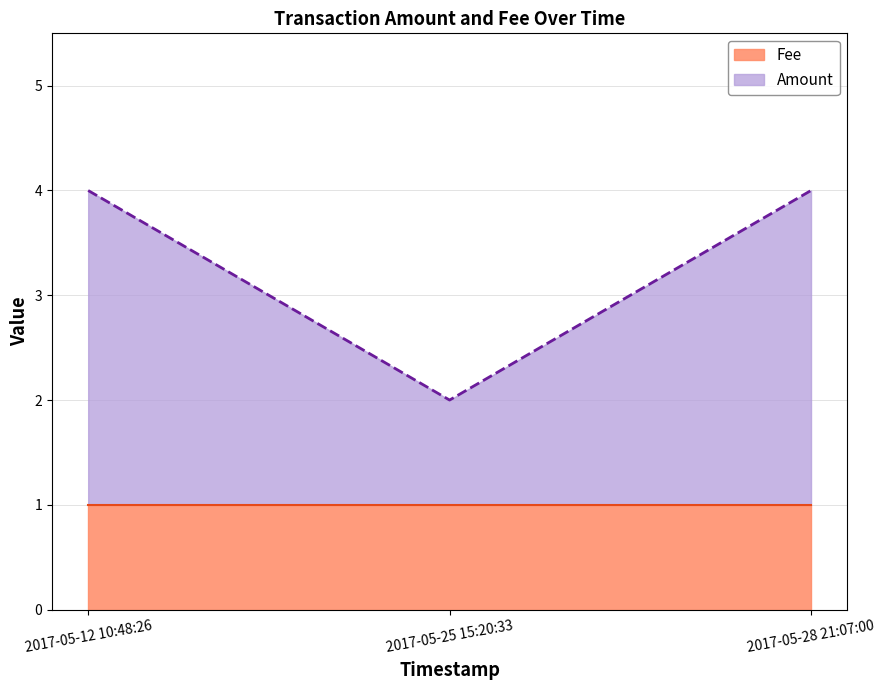

List the labels in order of value, smallest first.

2017-05-25 15:20:33, 2017-05-12 10:48:26, 2017-05-28 21:07:00